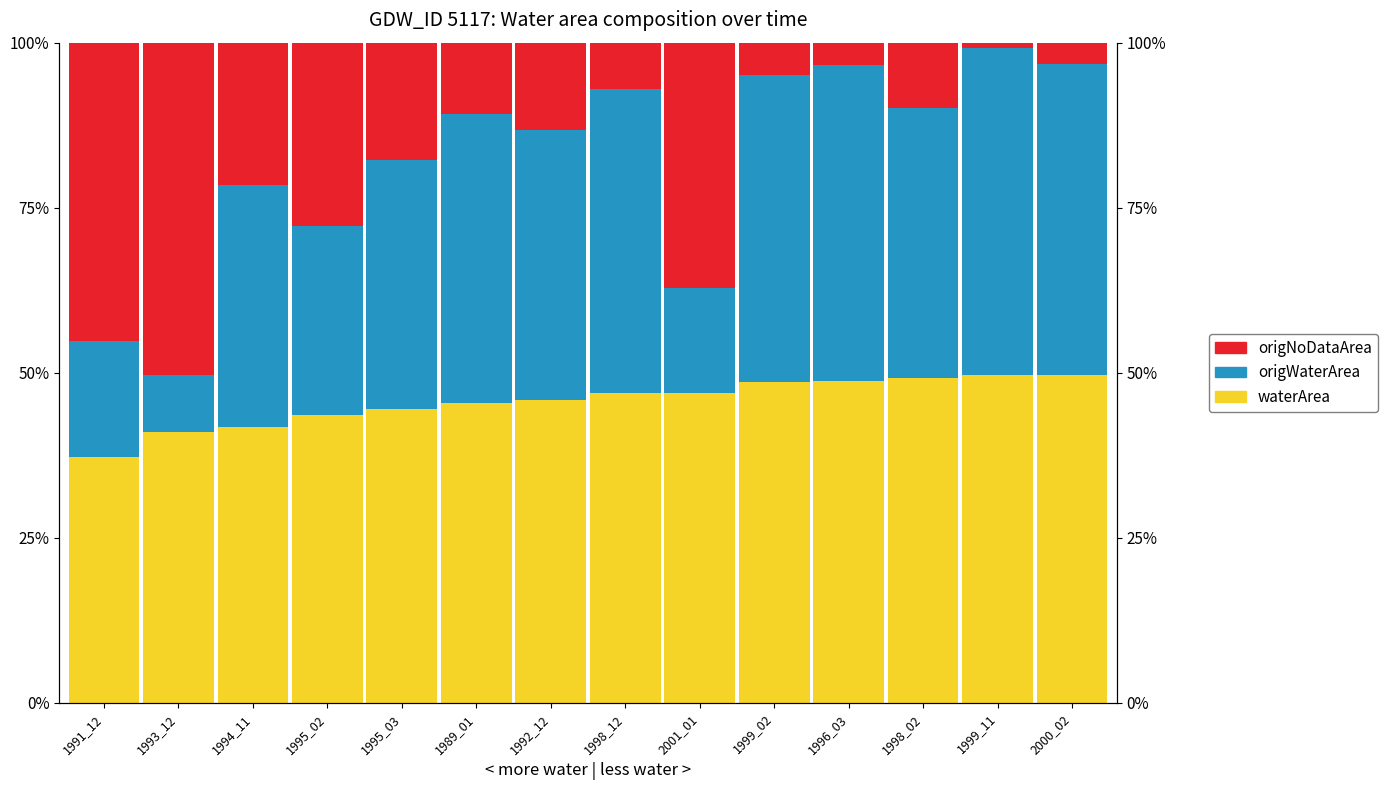

Rank the series by their maximum value, from lowest to highest.

origWaterArea, waterArea, origNoDataArea